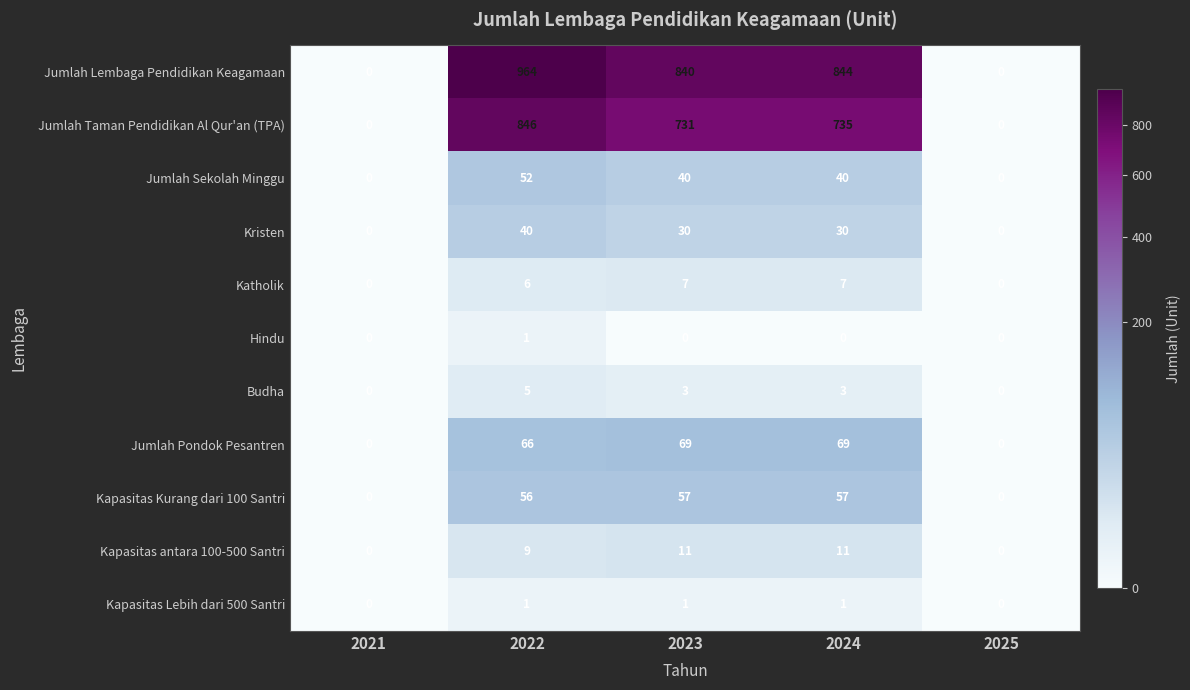

Between 2022 and 2024, which series saw the biggest shift?

Jumlah Lembaga Pendidikan Keagamaan